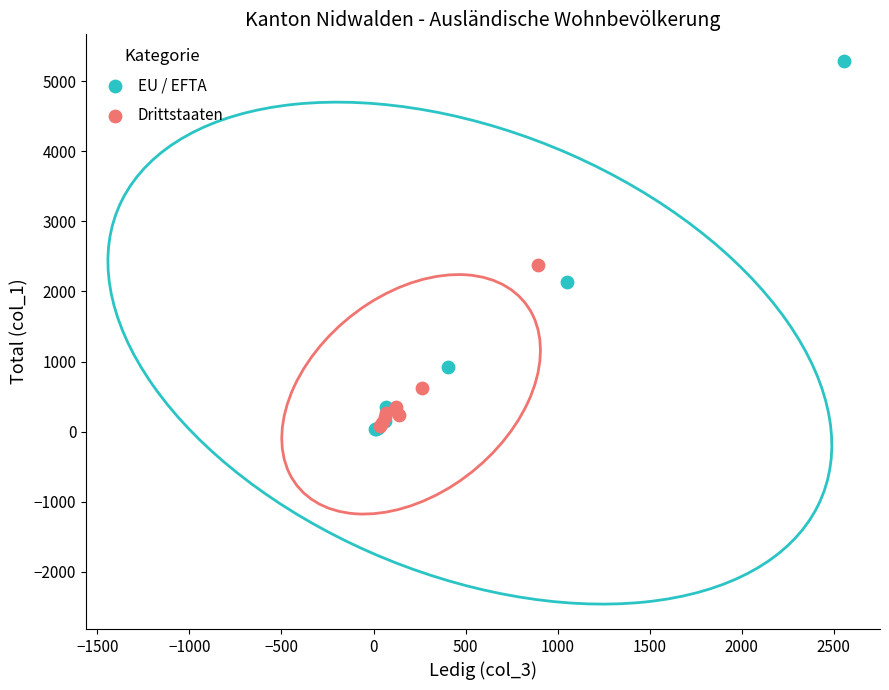

Which series contains the highest Y value?

EU / EFTA